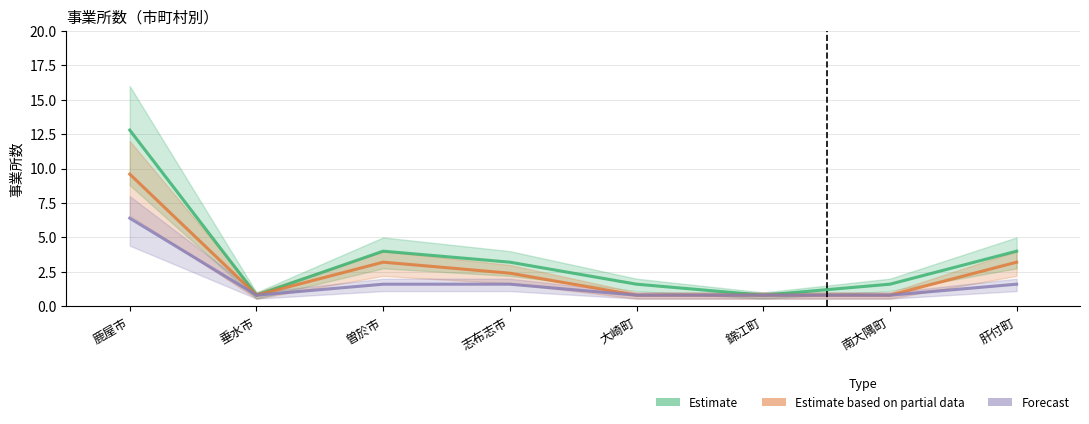

True or false: Estimate based on partial data and Forecast cross at least once.

False